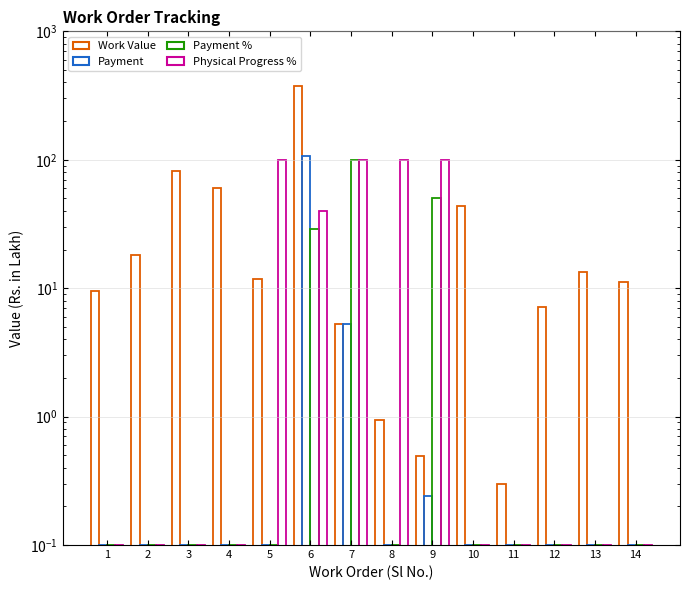

Reading left to right, what are all the values shown in this chart?

Work Value: 9.5	18.3	82.2	60.1	11.8	374.2	5.3	0.9	0.5	43.9	0.3	7.2	13.4	11.1
Payment: 0.1	0.1	0.1	0.1	0.1	107.7	5.3	0.1	0.2	0.1	0.1	0.1	0.1	0.1
Payment %: 0.1	0.1	0.1	0.1	0.1	28.8	100.0	0.1	50.0	0.1	0.1	0.1	0.1	0.1
Physical Progress %: 0.1	0.1	0.1	0.1	100.0	40.0	100.0	100.0	100.0	0.1	0.1	0.1	0.1	0.1